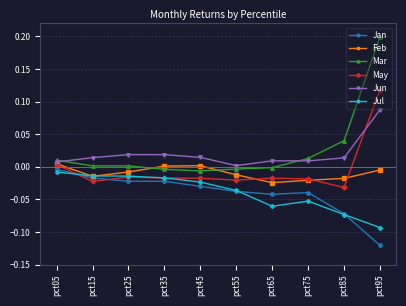

True or false: Mar has more than 2 points higher than both neighbors.

False